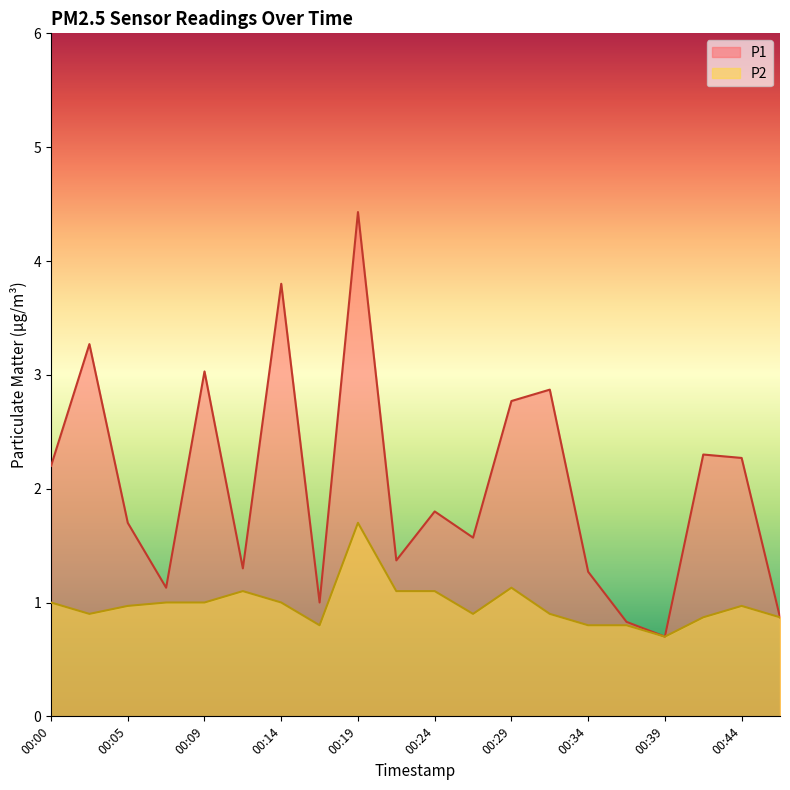

What is the maximum value for P1?

4.4